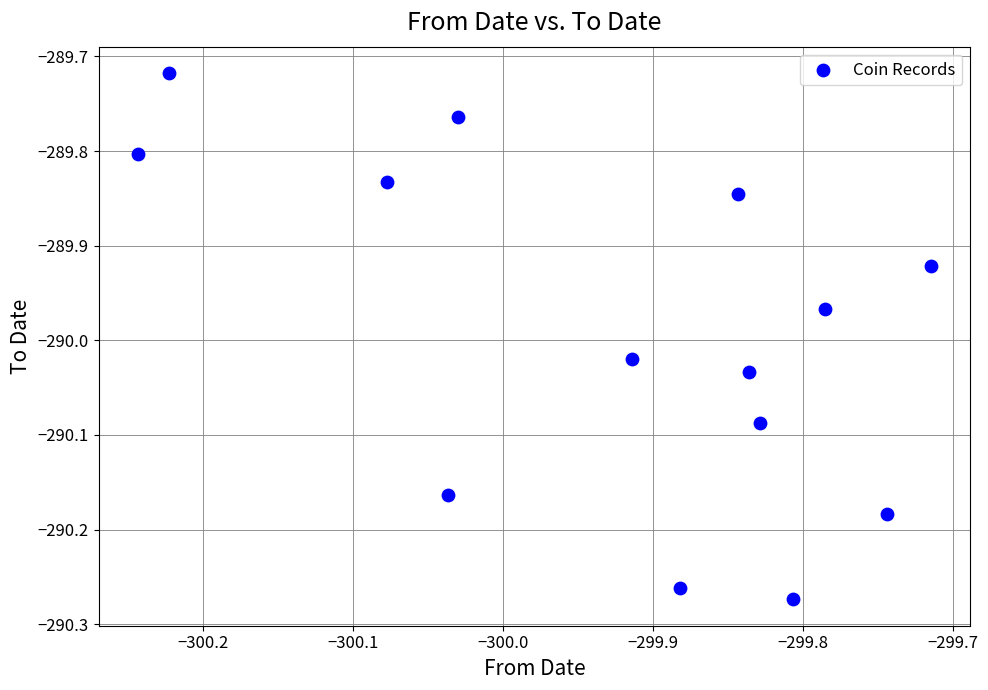

What is the range of Y values (max minus min)?

0.6